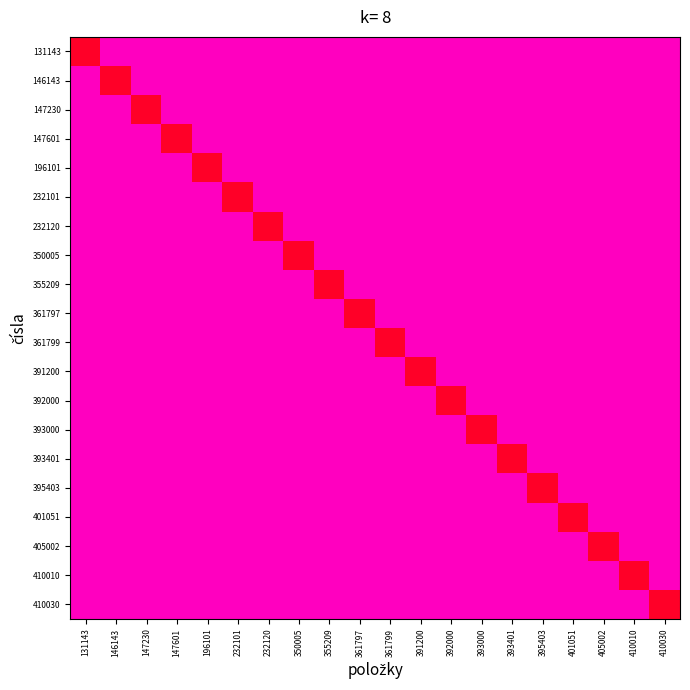

At which category is the sum across all series the highest?

131143